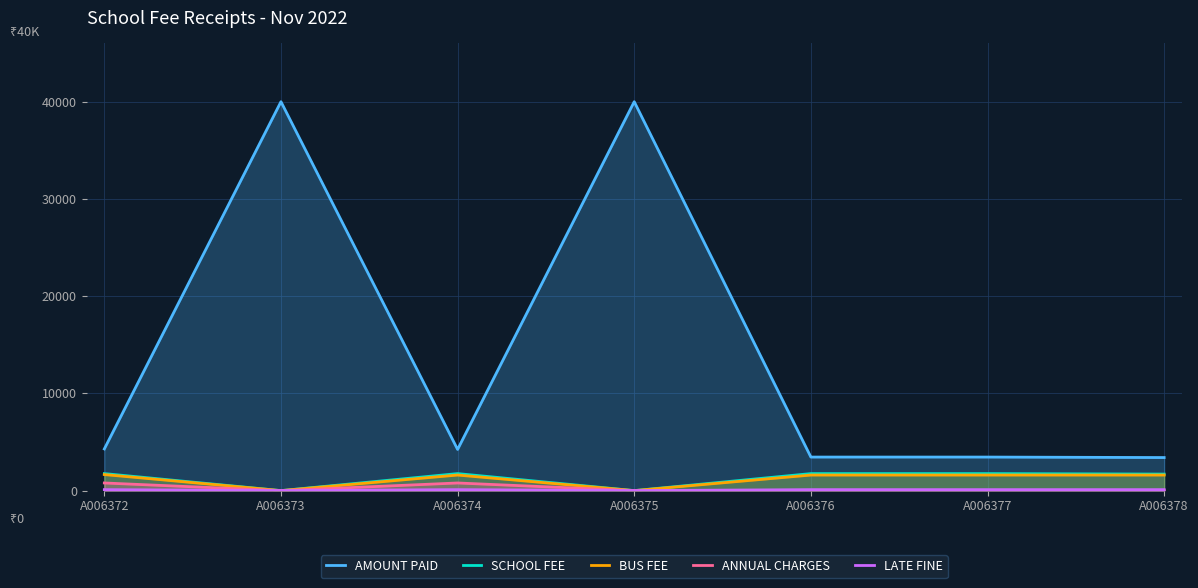

Reading right to left, what are all the values shown in this chart?

AMOUNT PAID: 3400	3450	3450	40000	4235	40000	4285
SCHOOL FEE: 1700	1750	1750	0	1750	0	1750
BUS FEE: 1600	1600	1600	0	1600	0	1650
ANNUAL CHARGES: 0	0	0	0	785	0	785
LATE FINE: 100	100	100	0	100	0	100